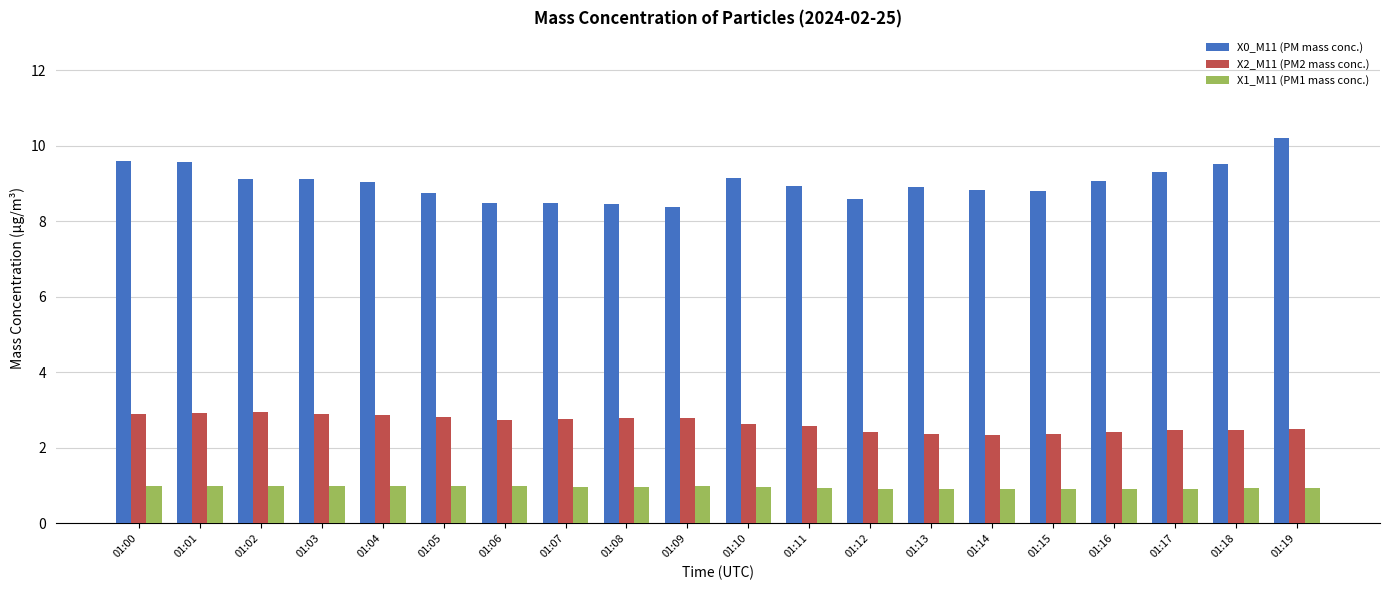

What is the sum of the X1_M11 (PM1 mass conc.) values at 01:05 and 01:07?

2.0